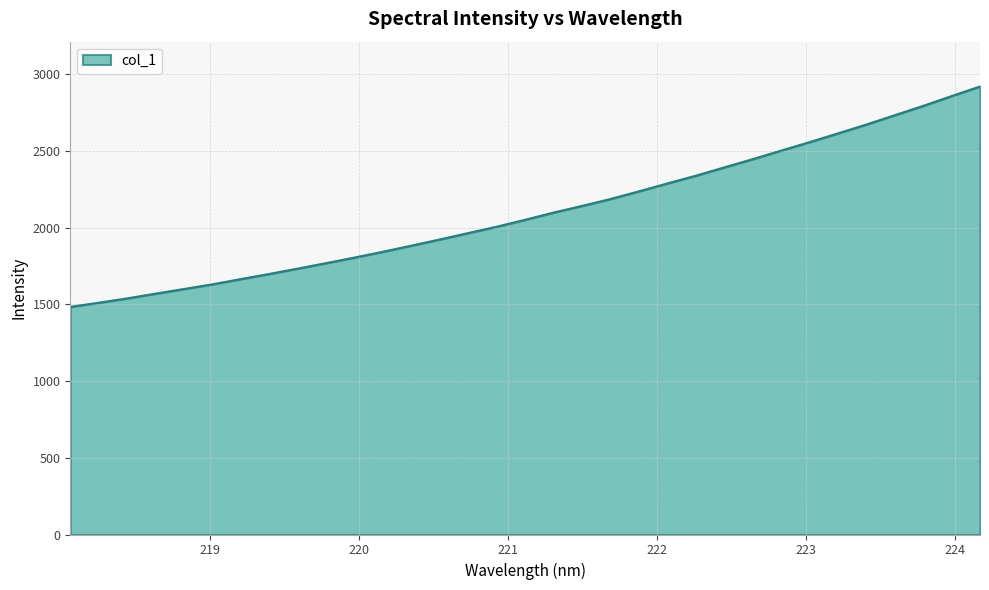

What is the difference between the maximum and minimum values?

1436.8